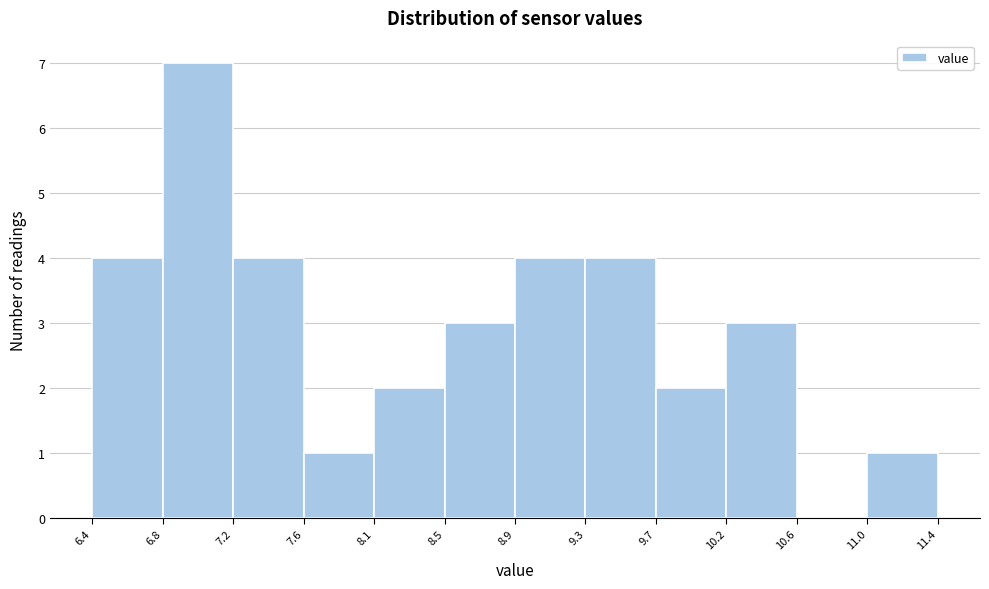

Which range on the x-axis has the tallest bar?

6.8 to 7.2